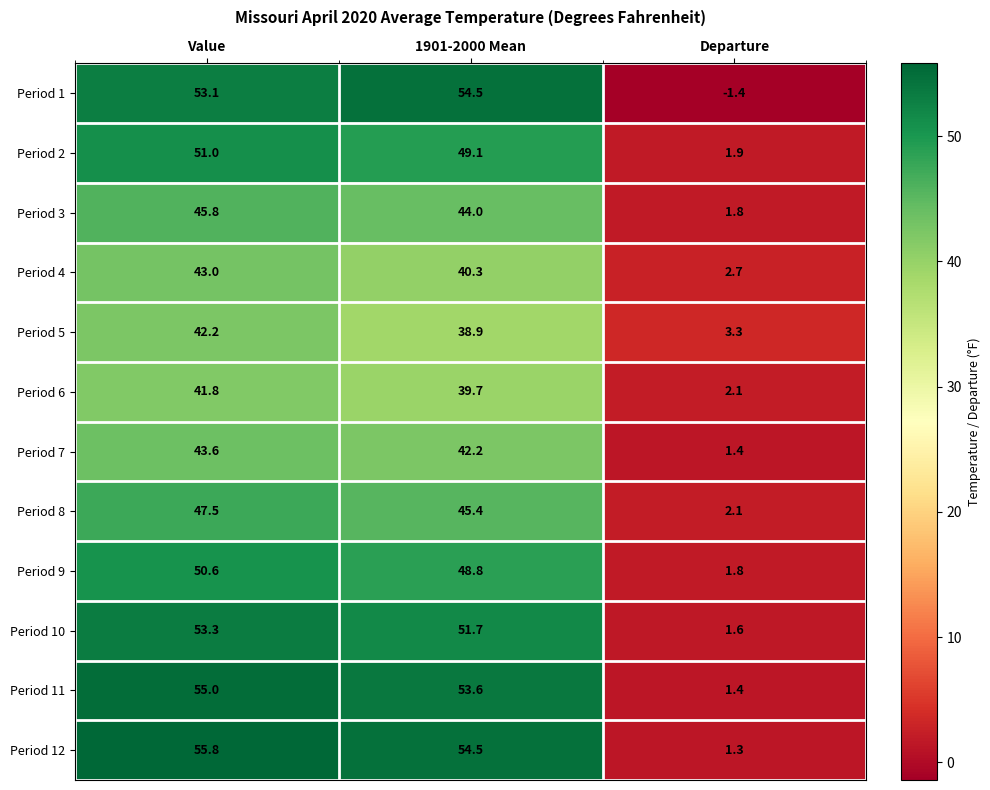

What is the minimum value shown in the chart?

-1.4